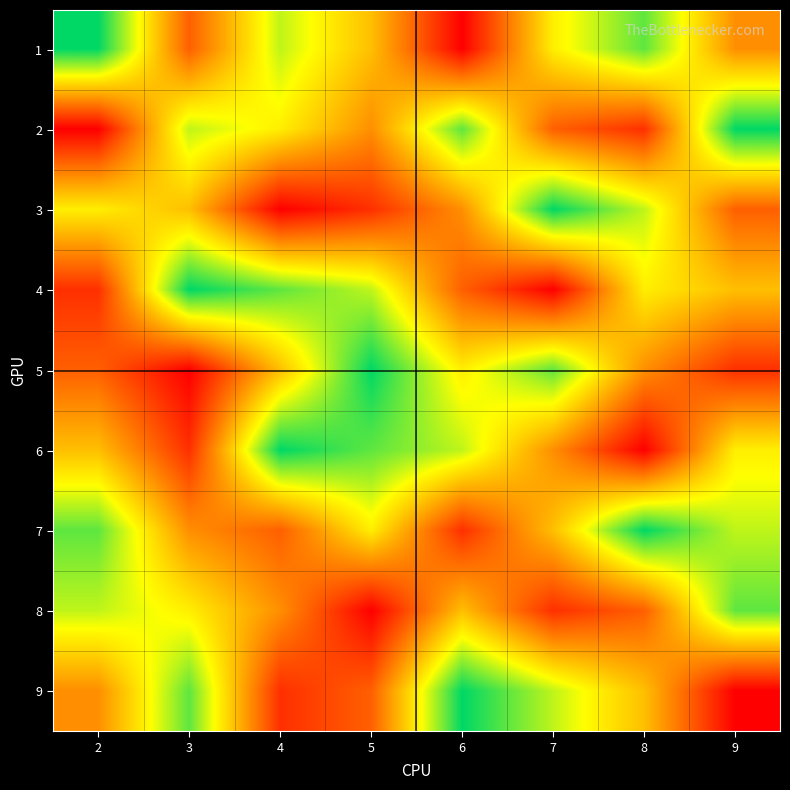

Reading left to right, extract all data points from this chart.

1: 2=9	3=3	4=7	5=5	6=1	7=6	8=8	9=4
2: 2=1	3=7	4=6	5=4	6=8	7=3	8=2	9=9
3: 2=6	3=5	4=1	5=2	6=4	7=9	8=7	9=3
4: 2=2	3=9	4=8	5=7	6=3	7=1	8=6	9=5
5: 2=3	3=1	4=5	5=9	6=6	7=8	8=4	9=2
6: 2=5	3=2	4=9	5=8	6=7	7=4	8=1	9=6
7: 2=8	3=4	4=3	5=6	6=2	7=5	8=9	9=7
8: 2=7	3=6	4=4	5=1	6=5	7=2	8=3	9=8
9: 2=4	3=8	4=2	5=3	6=9	7=7	8=5	9=1